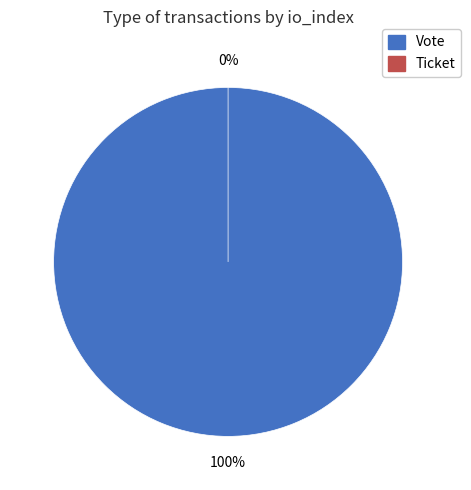

Is it true that Ticket is 1% of the pie?

False